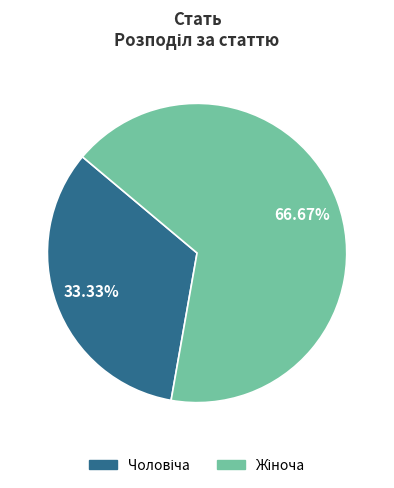

Is there any slice that represents more than half of the pie?

Yes